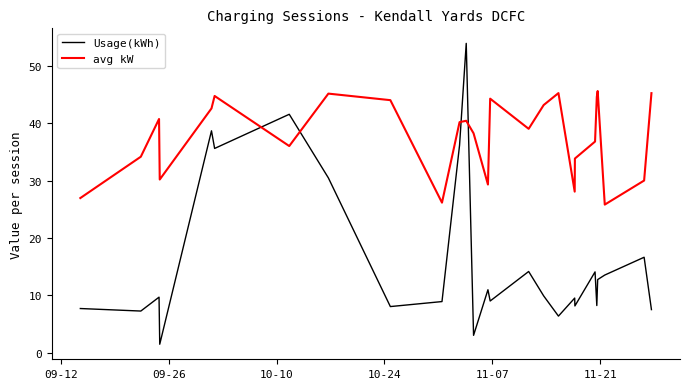

Which series has the widest spread of values?

Usage(kWh)